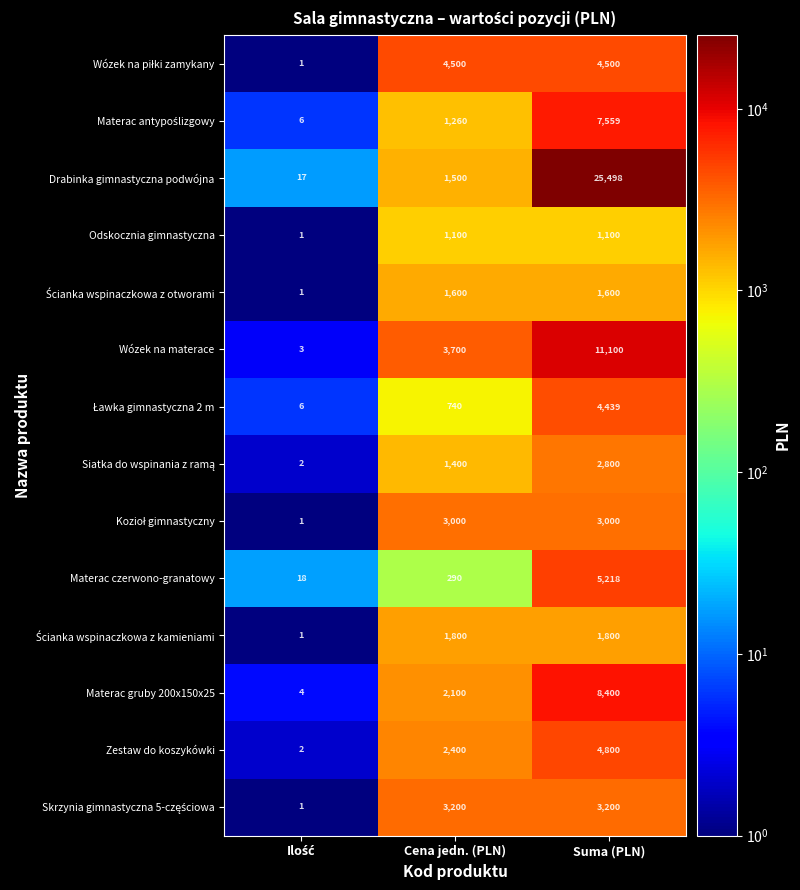

What is the maximum value shown in the chart?

25498